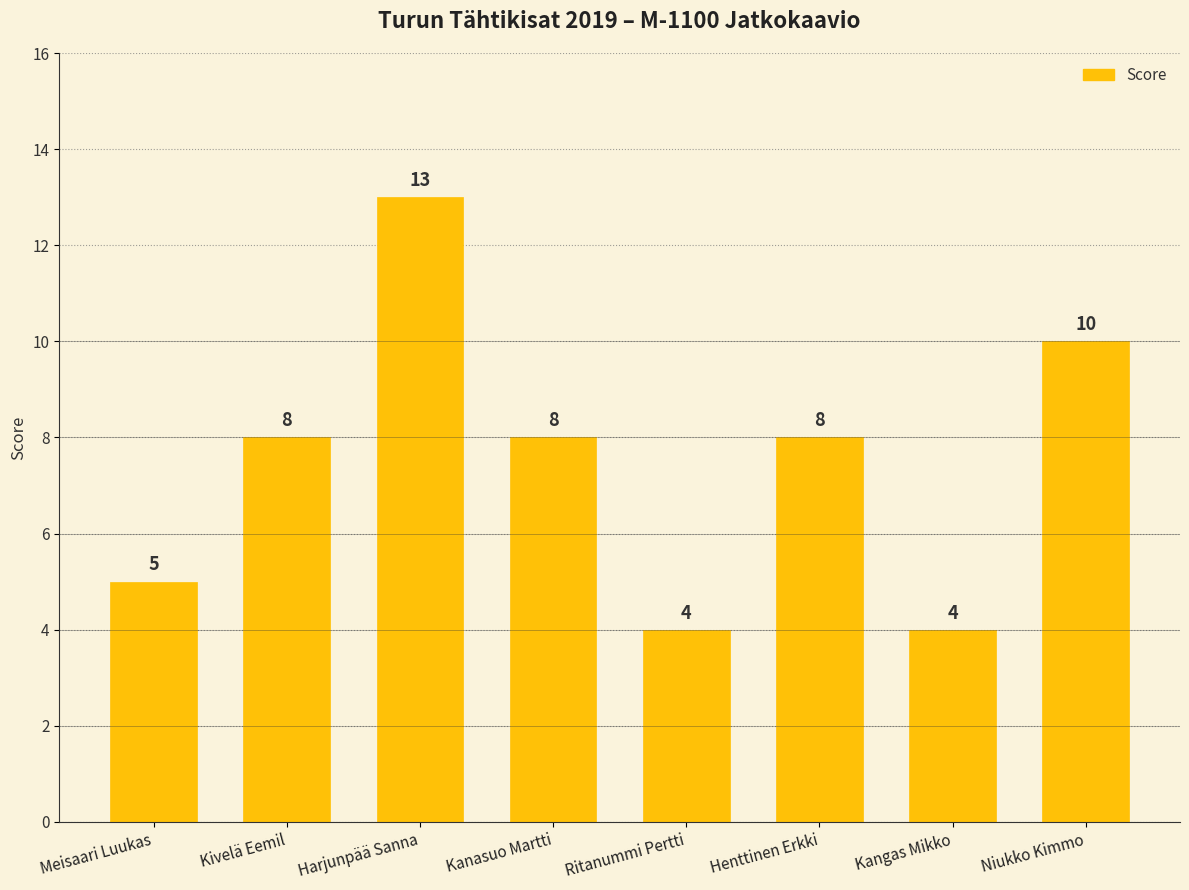

What is the difference between the values at Niukko Kimmo and Henttinen Erkki?

2